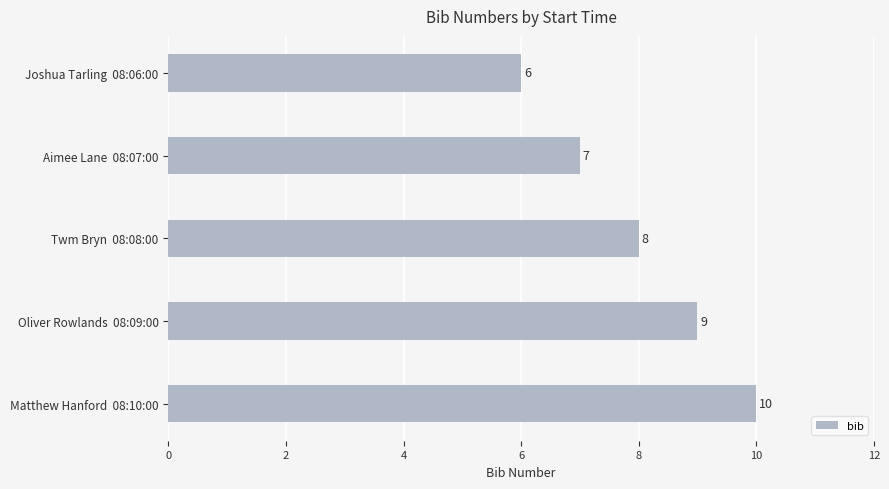

Approximately how many times larger is the value at Twm Bryn  08:08:00 compared to Matthew Hanford  08:10:00?

0.8